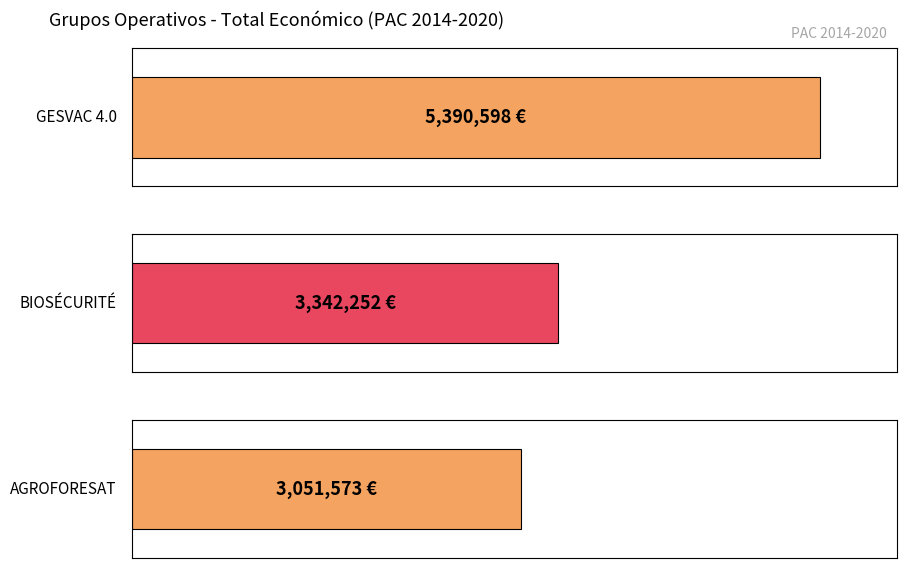

What is the greatest value displayed?

5390598